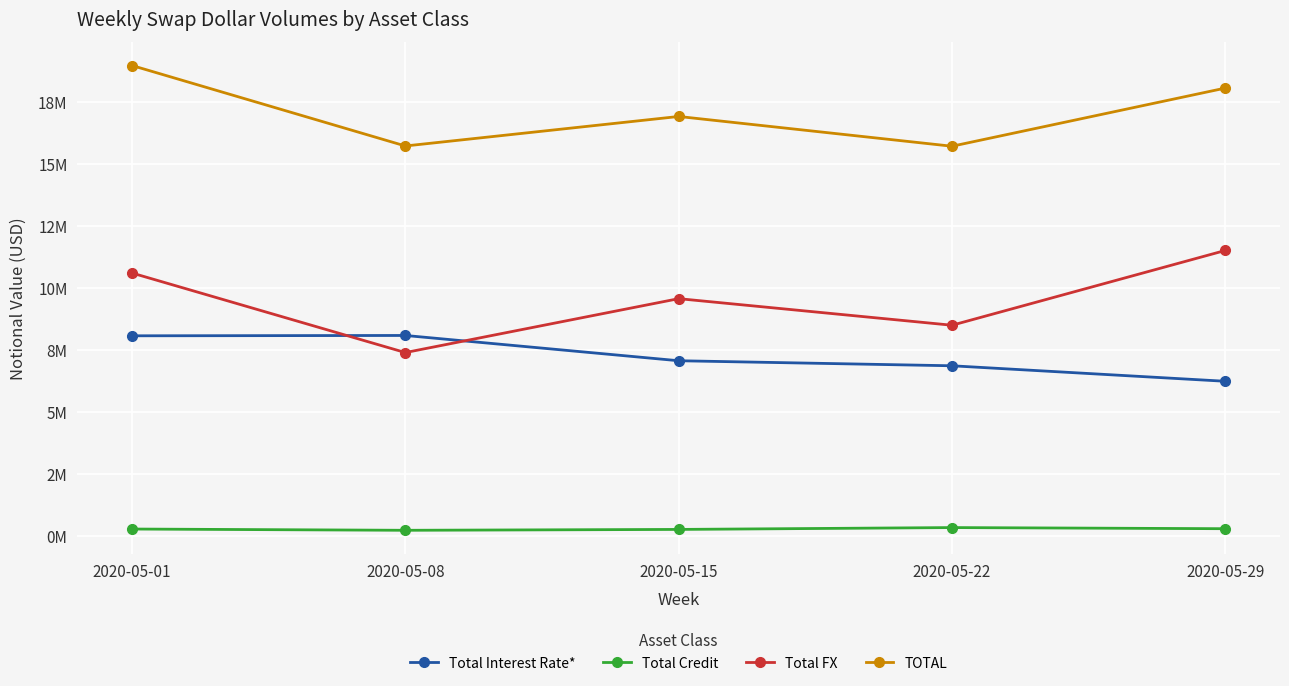

What is the difference between the maximum and minimum values in the Total Credit series?

109789